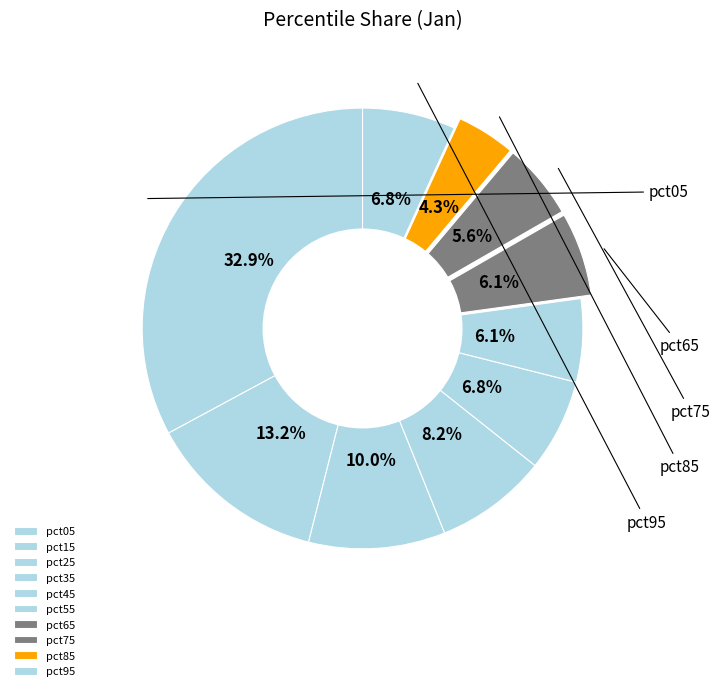

To the nearest percent, what is the difference between the pct95 and pct25 slice percentages?

3%